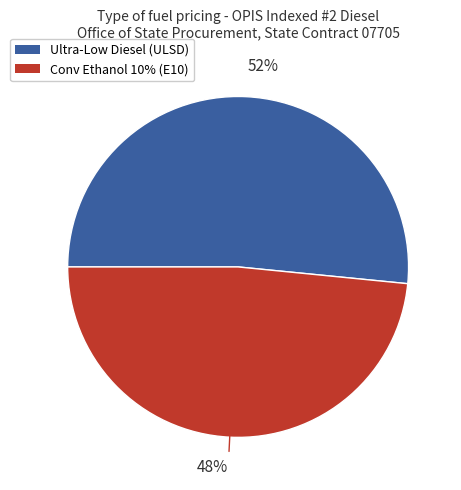

Is there any slice that represents more than half of the pie?

Yes